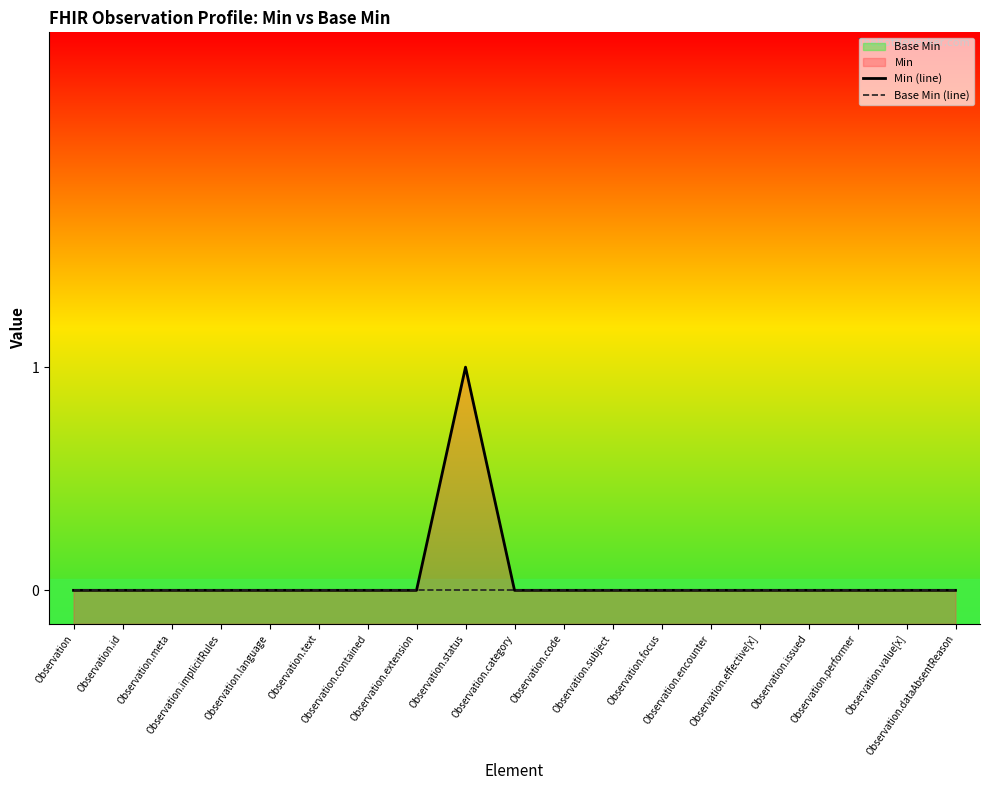

Which category has the lowest value in the Min (line) series?

Observation